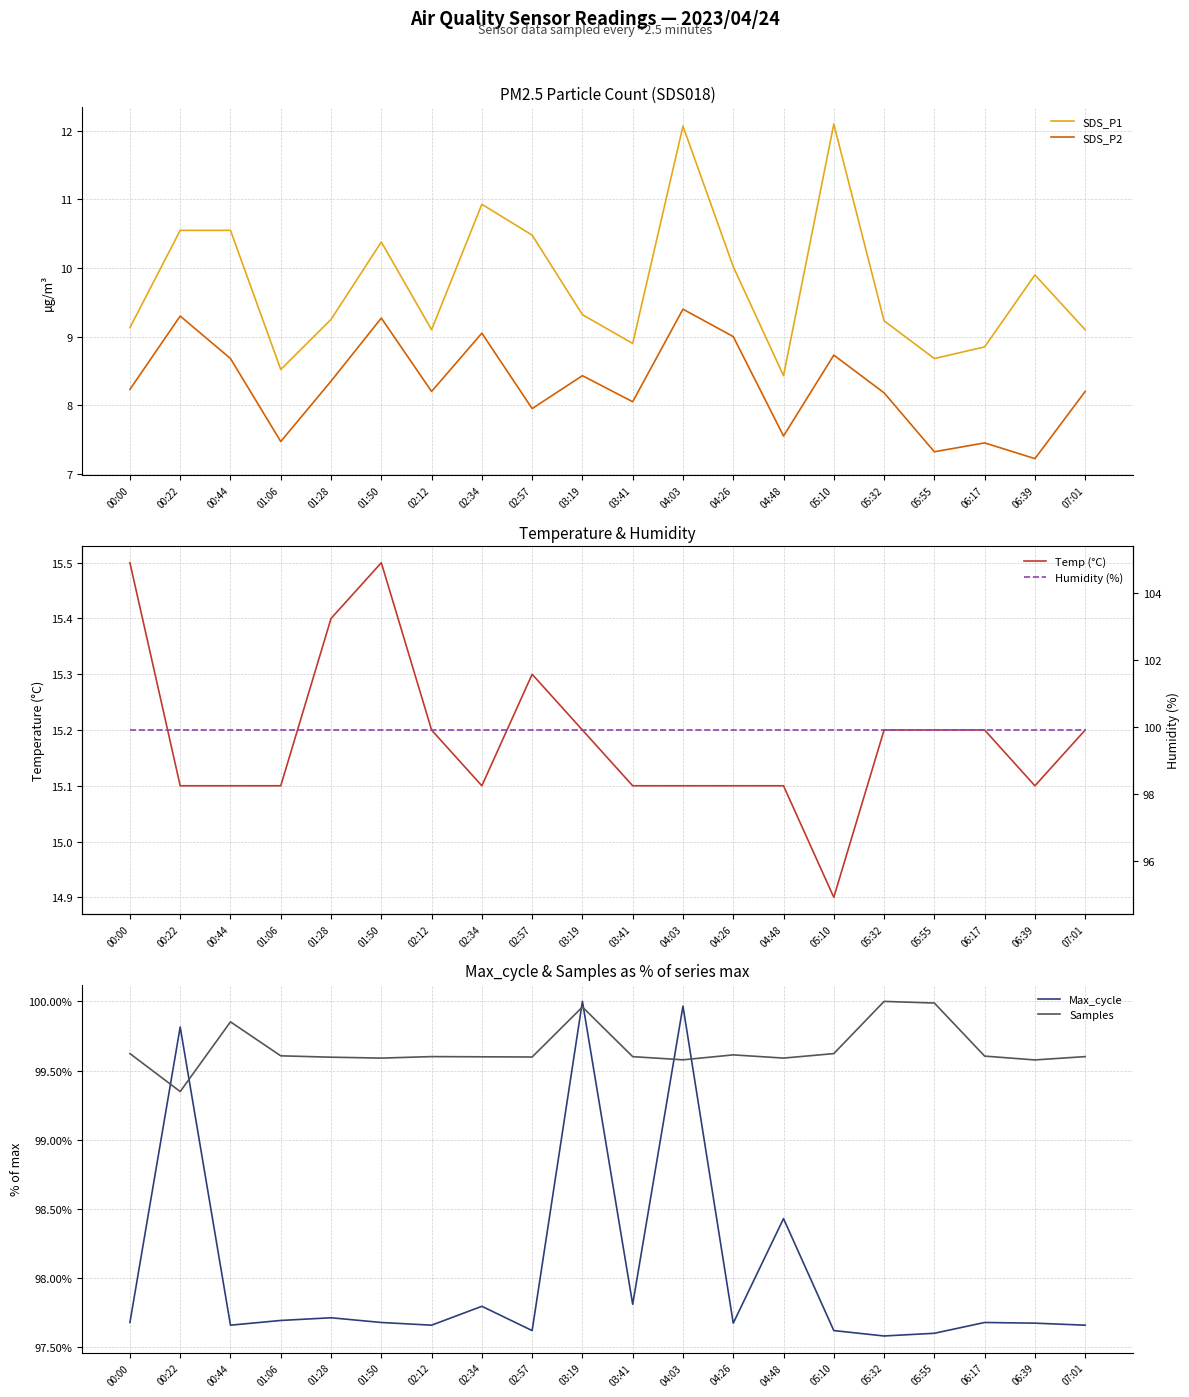

Reading right to left, list all the values displayed in this chart.

SDS_P1: 07:01=9.1	06:39=9.9	06:17=8.8	05:55=8.7	05:32=9.2	05:10=12.1	04:48=8.4	04:26=10.0	04:03=12.1	03:41=8.9	03:19=9.3	02:57=10.5	02:34=10.9	02:12=9.1	01:50=10.4	01:28=9.2	01:06=8.5	00:44=10.6	00:22=10.6	00:00=9.1
SDS_P2: 07:01=8.2	06:39=7.2	06:17=7.5	05:55=7.3	05:32=8.2	05:10=8.7	04:48=7.5	04:26=9.0	04:03=9.4	03:41=8.1	03:19=8.4	02:57=8.0	02:34=9.1	02:12=8.2	01:50=9.3	01:28=8.3	01:06=7.5	00:44=8.7	00:22=9.3	00:00=8.2
Temp (°C): 07:01=15.2	06:39=15.1	06:17=15.2	05:55=15.2	05:32=15.2	05:10=14.9	04:48=15.1	04:26=15.1	04:03=15.1	03:41=15.1	03:19=15.2	02:57=15.3	02:34=15.1	02:12=15.2	01:50=15.5	01:28=15.4	01:06=15.1	00:44=15.1	00:22=15.1	00:00=15.5
Max_cycle: 07:01=97.7	06:39=97.7	06:17=97.7	05:55=97.6	05:32=97.6	05:10=97.6	04:48=98.4	04:26=97.7	04:03=100.0	03:41=97.8	03:19=100.0	02:57=97.6	02:34=97.8	02:12=97.7	01:50=97.7	01:28=97.7	01:06=97.7	00:44=97.7	00:22=99.8	00:00=97.7
Samples: 07:01=99.6	06:39=99.6	06:17=99.6	05:55=100.0	05:32=100.0	05:10=99.6	04:48=99.6	04:26=99.6	04:03=99.6	03:41=99.6	03:19=100.0	02:57=99.6	02:34=99.6	02:12=99.6	01:50=99.6	01:28=99.6	01:06=99.6	00:44=99.9	00:22=99.3	00:00=99.6
Humidity (%): 07:01=99.9	06:39=99.9	06:17=99.9	05:55=99.9	05:32=99.9	05:10=99.9	04:48=99.9	04:26=99.9	04:03=99.9	03:41=99.9	03:19=99.9	02:57=99.9	02:34=99.9	02:12=99.9	01:50=99.9	01:28=99.9	01:06=99.9	00:44=99.9	00:22=99.9	00:00=99.9